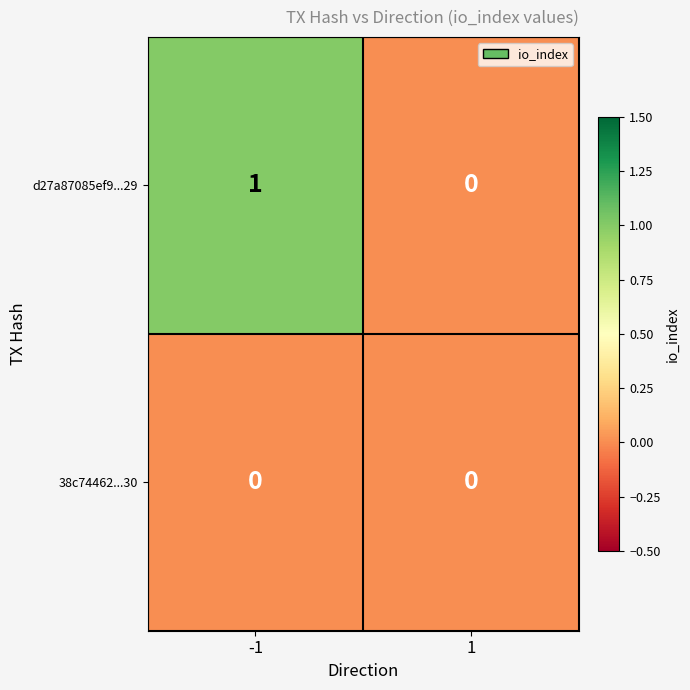

Reading left to right, transcribe all the data shown in this chart.

d27a87085ef9...29: 1	0
38c74462...30: 0	0